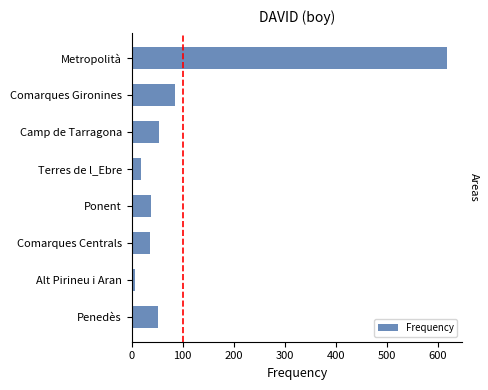

What is the minimum value shown in the chart?

6